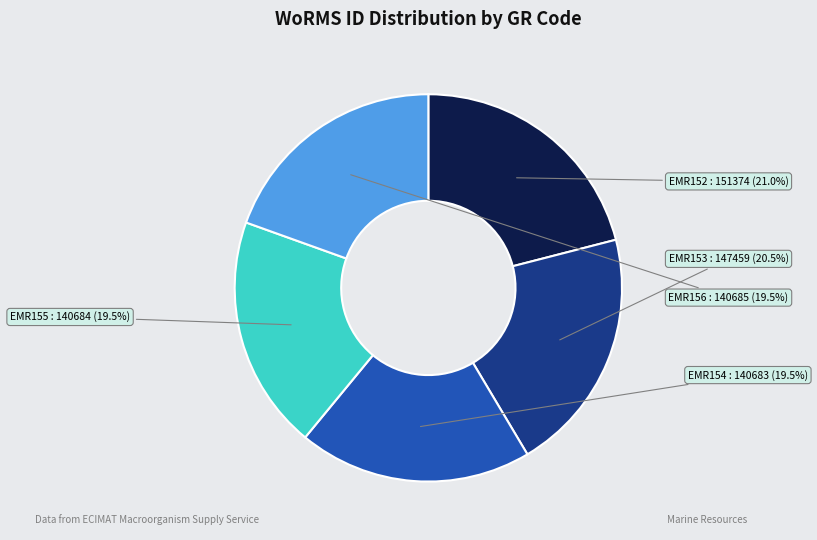

Combined, what portion of the pie is EMR156 and EMR152?

40.5%